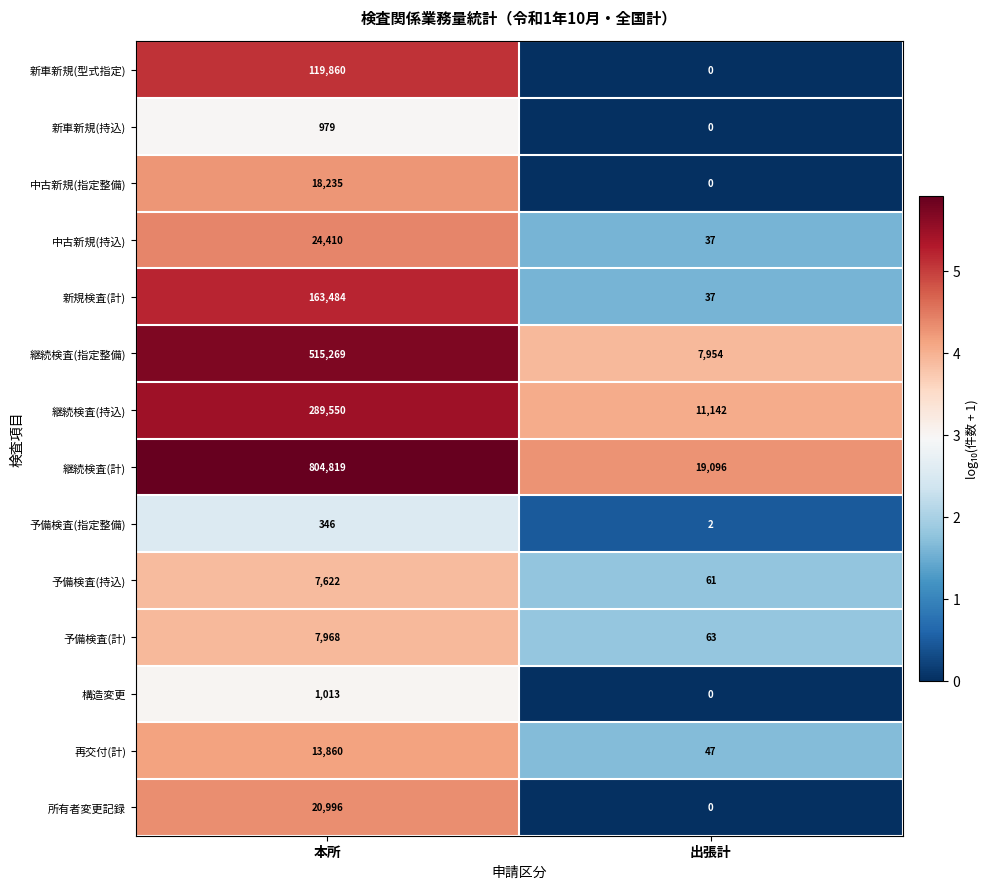

List the labels in order of 予備検査(計) value, smallest first.

出張計, 本所